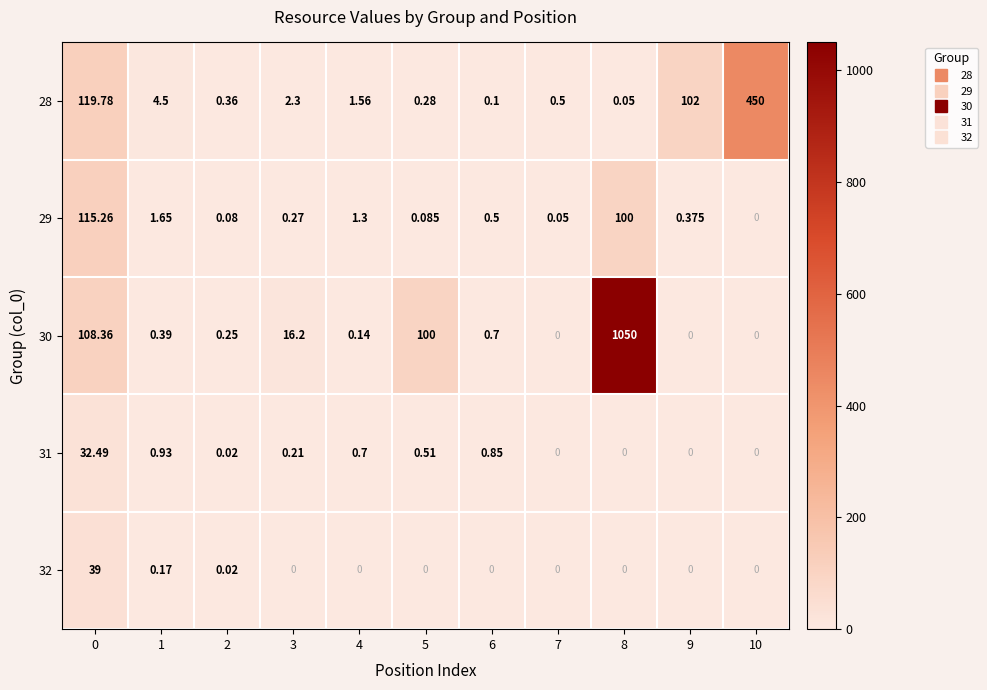

Which label corresponds to the largest value in the chart?

8